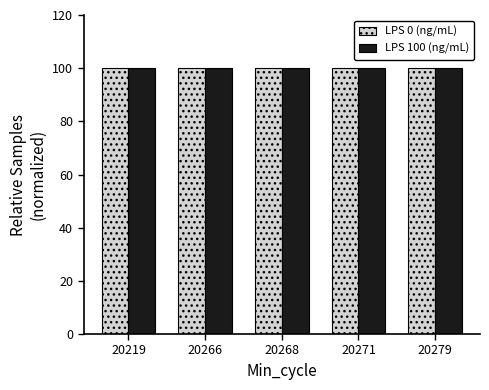

The value of LPS 100 (ng/mL) at 20219 is 100.0. True or false?

True